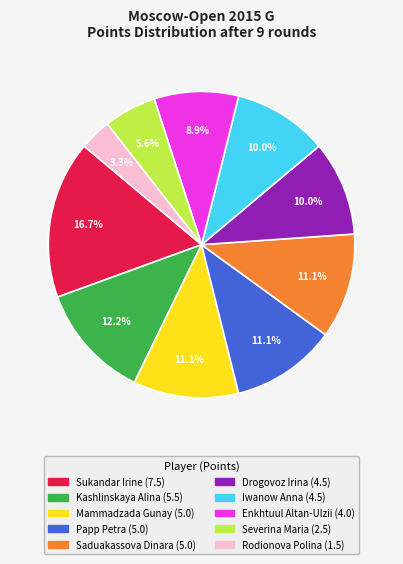

Which slice is the largest?

Sukandar Irine